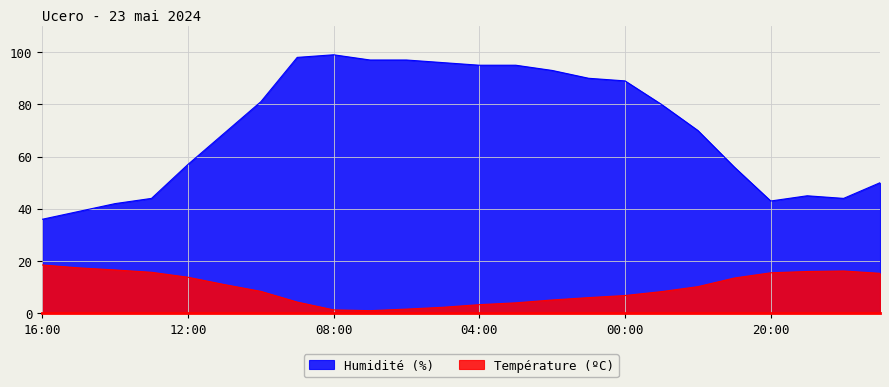

Where is Humidité (%) nearest to the value 67?

11:00